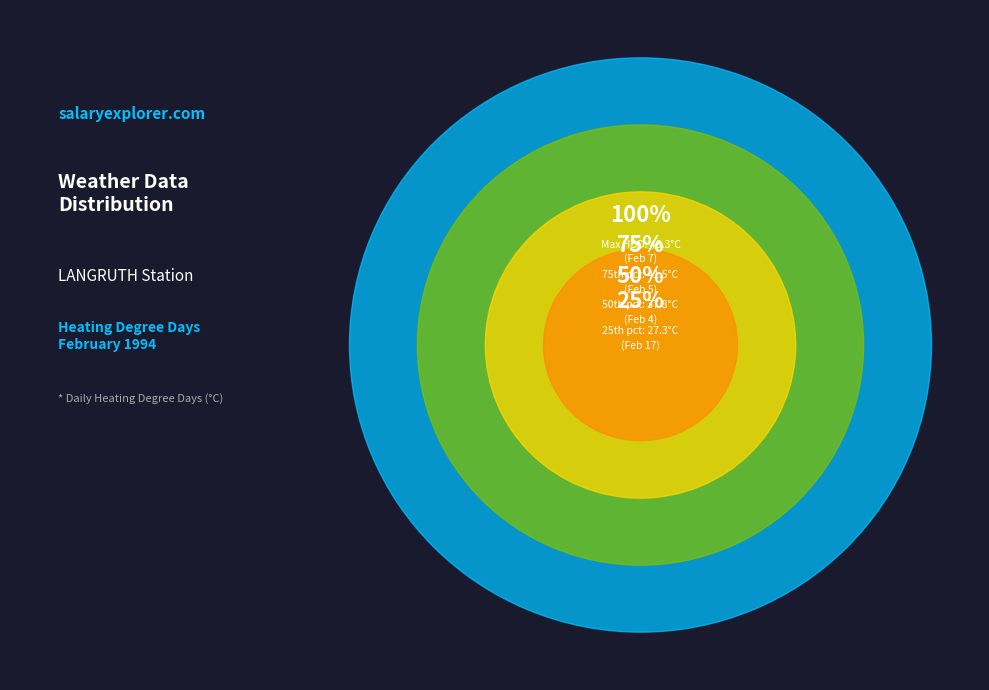

The 27 slice represents 1% of the pie. True or false?

False